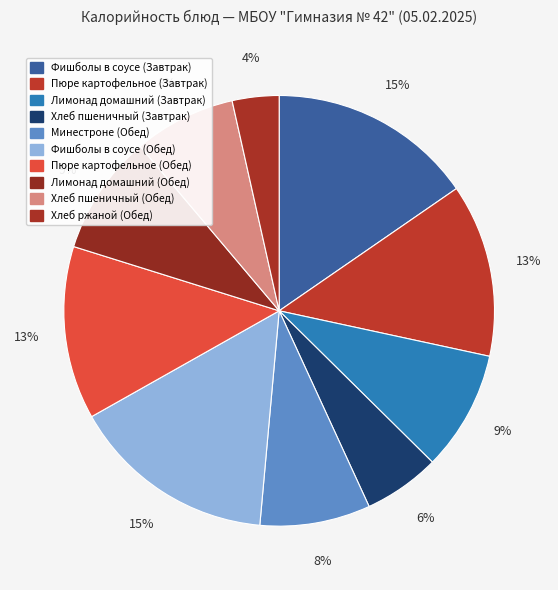

True or false: Хлеб пшеничный (Обед) accounts for 1% of the total.

False